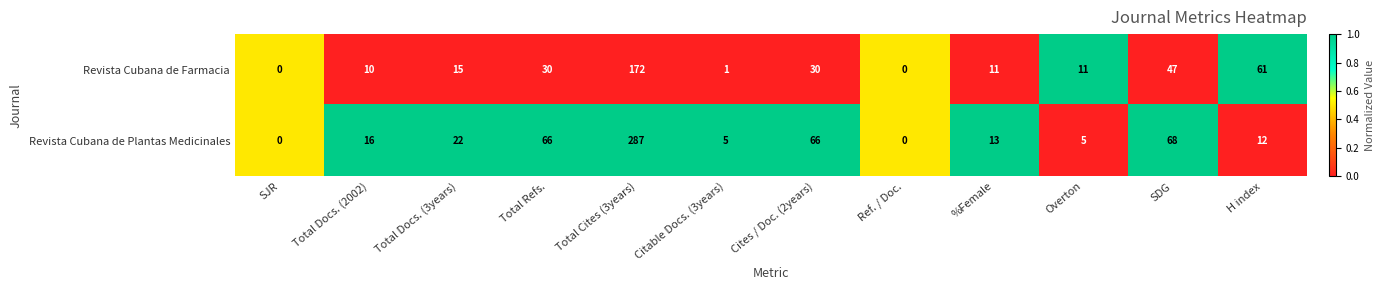

Read the Revista Cubana de Plantas Medicinales value at SDG, to the nearest 5.

70